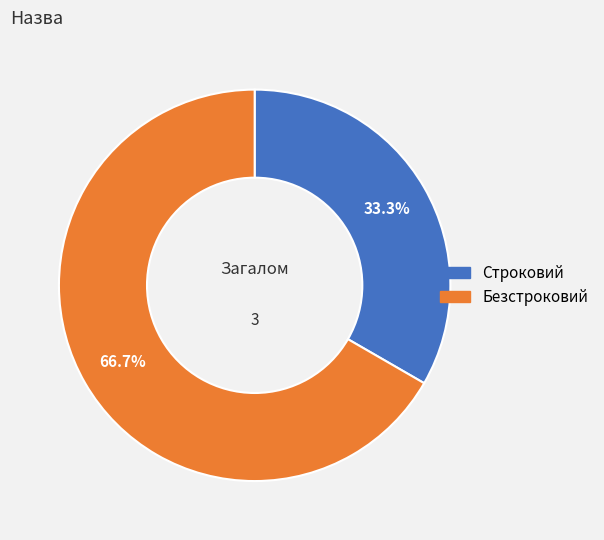

Is there a majority slice in this chart?

Yes